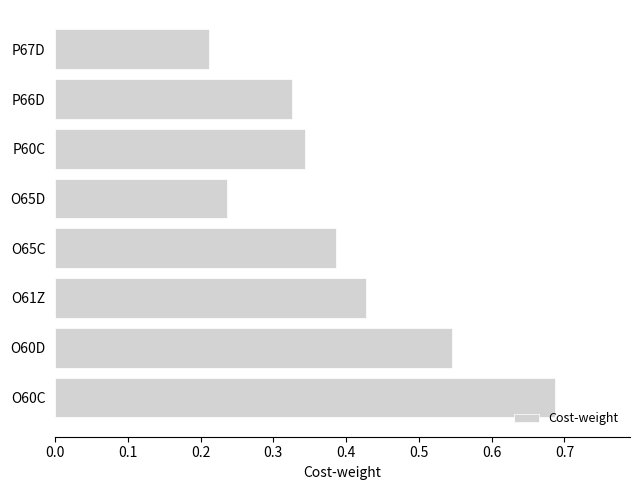

At which label is the value closest to 0?

P67D